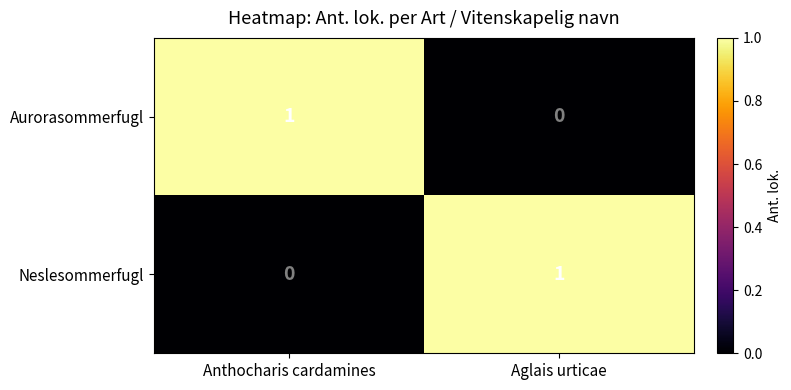

Where is Aurorasommerfugl nearest to the value 0?

Aglais urticae